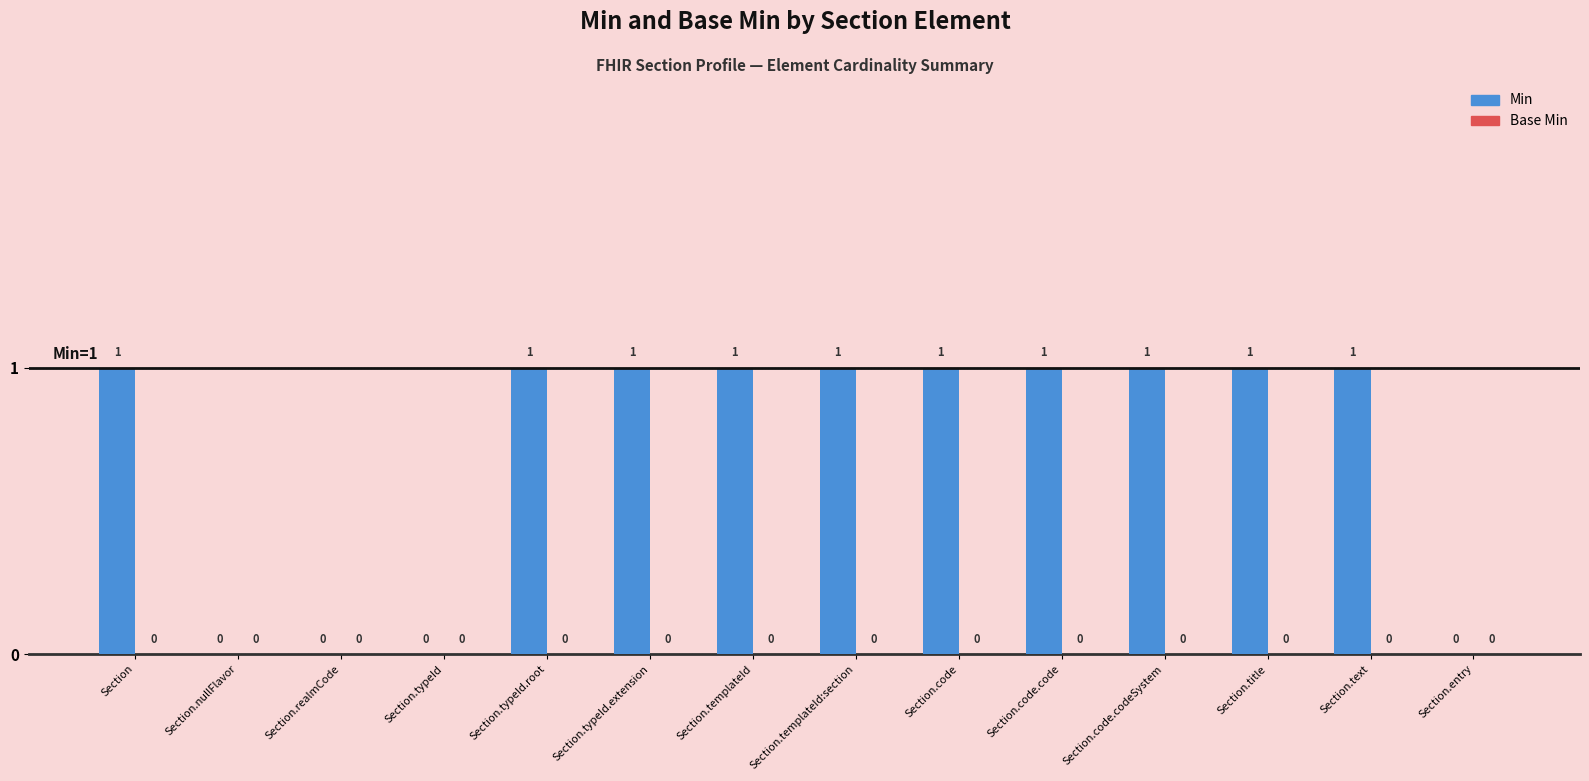

How many values are between 0 and 1?

14